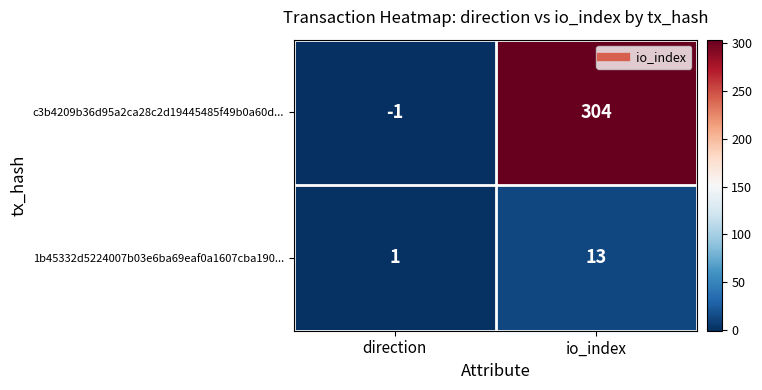

Count the number of categories in the chart.

2